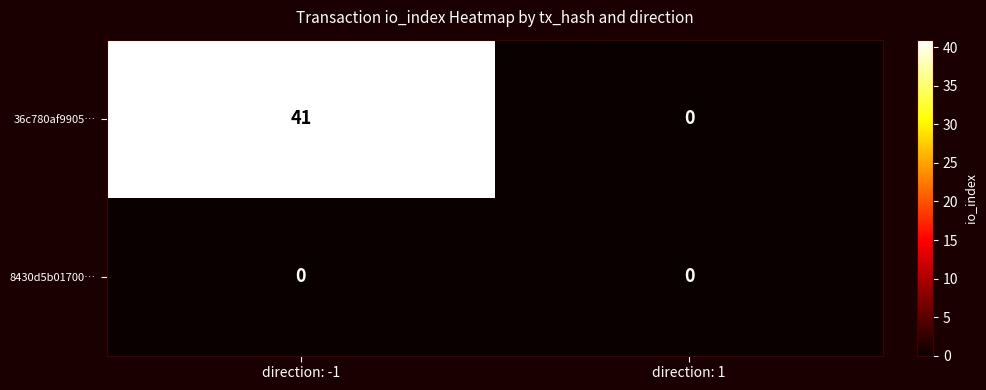

At how many categories does at least one series exceed 23?

1